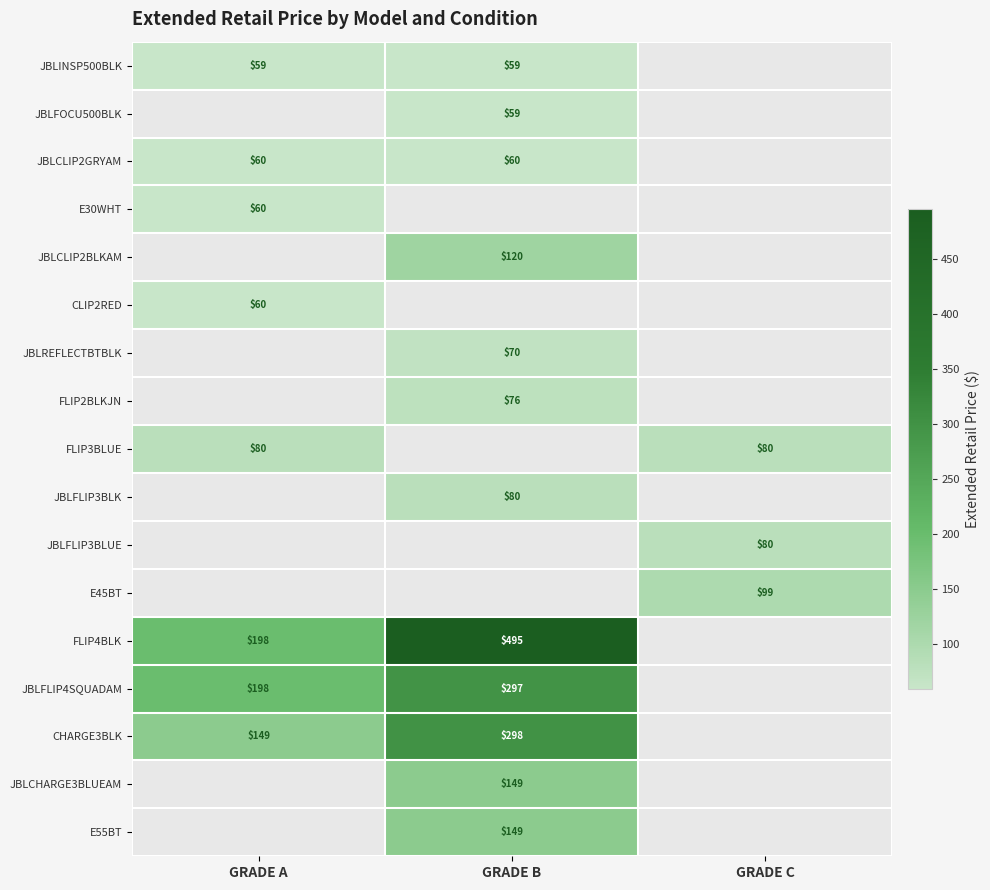

Is it true that JBLINSP500BLK equals 31.3 at GRADE B?

False